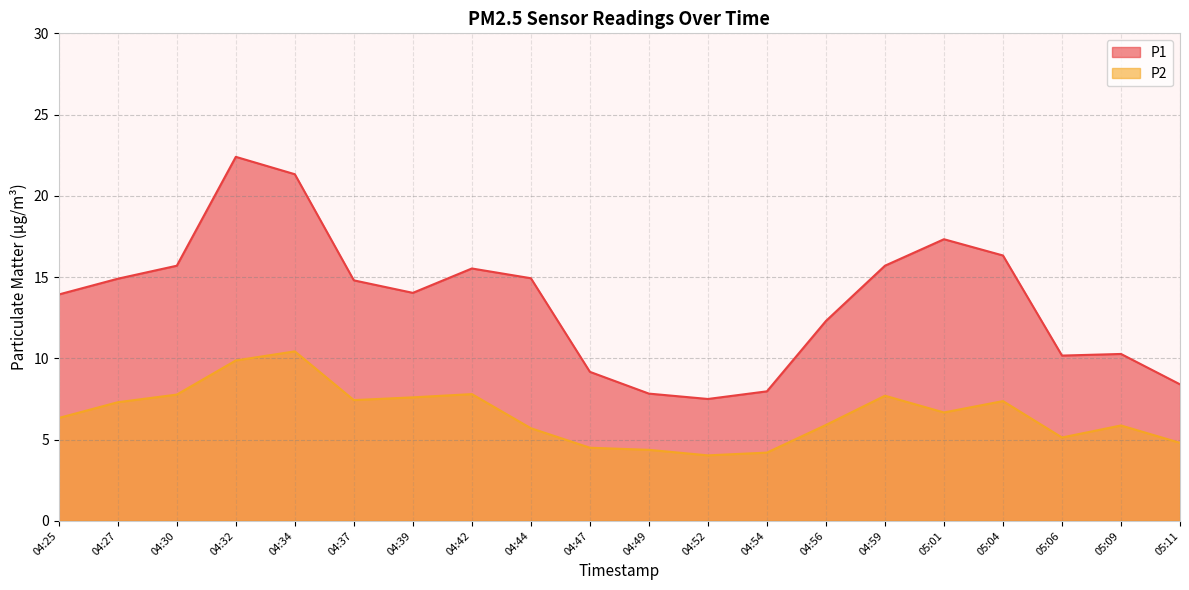

At how many categories does at least one series exceed 10?

15